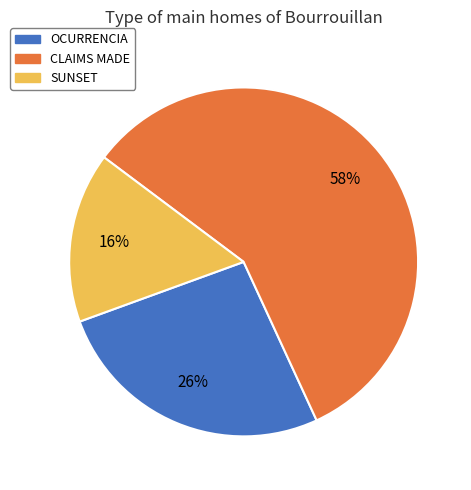

What percentage is the SUNSET slice, to the nearest percent?

16%